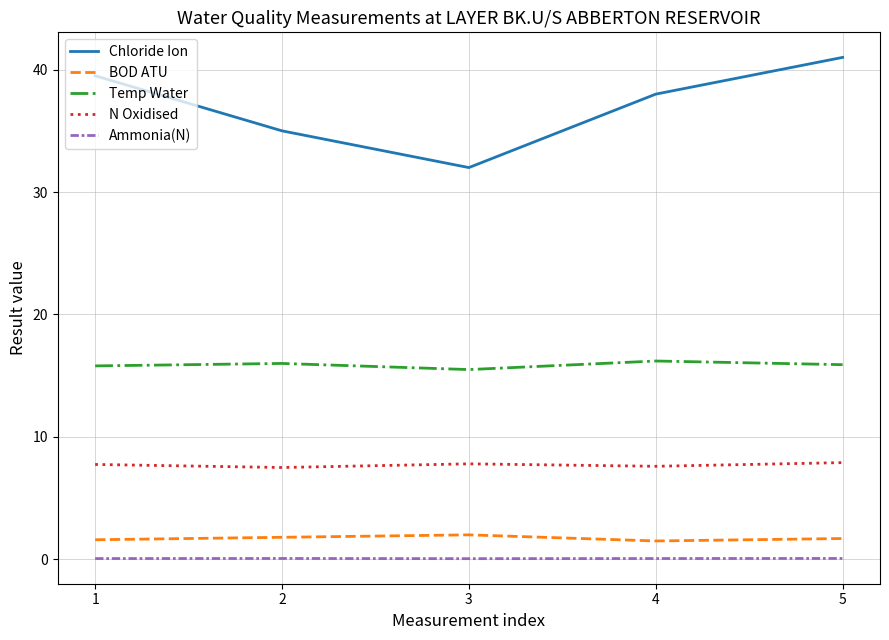

At how many categories does at least one series exceed 39?

2